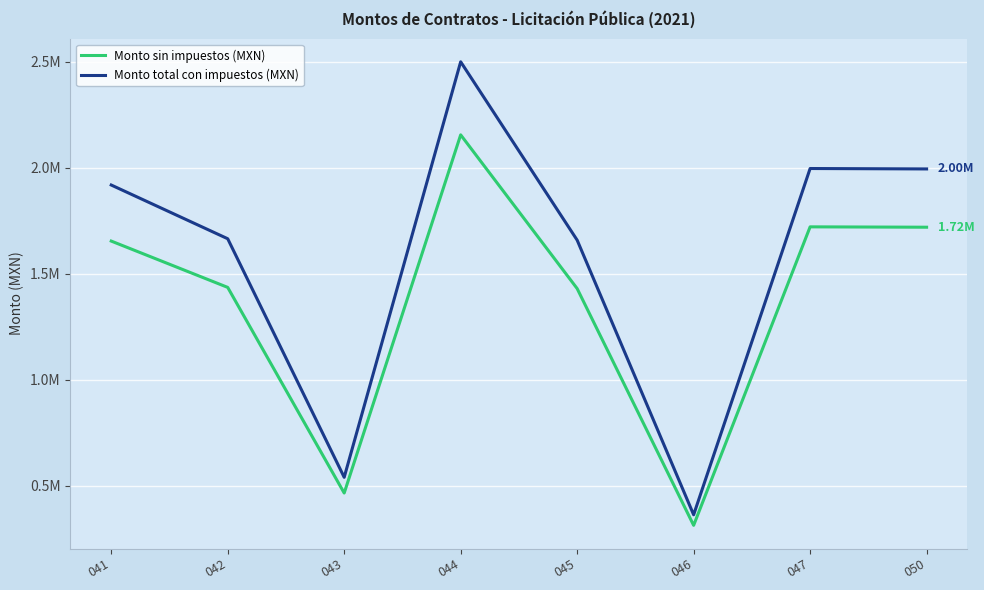

Is the value of Monto total con impuestos (MXN) at 044 greater than the value of Monto sin impuestos (MXN) at 042?

Yes